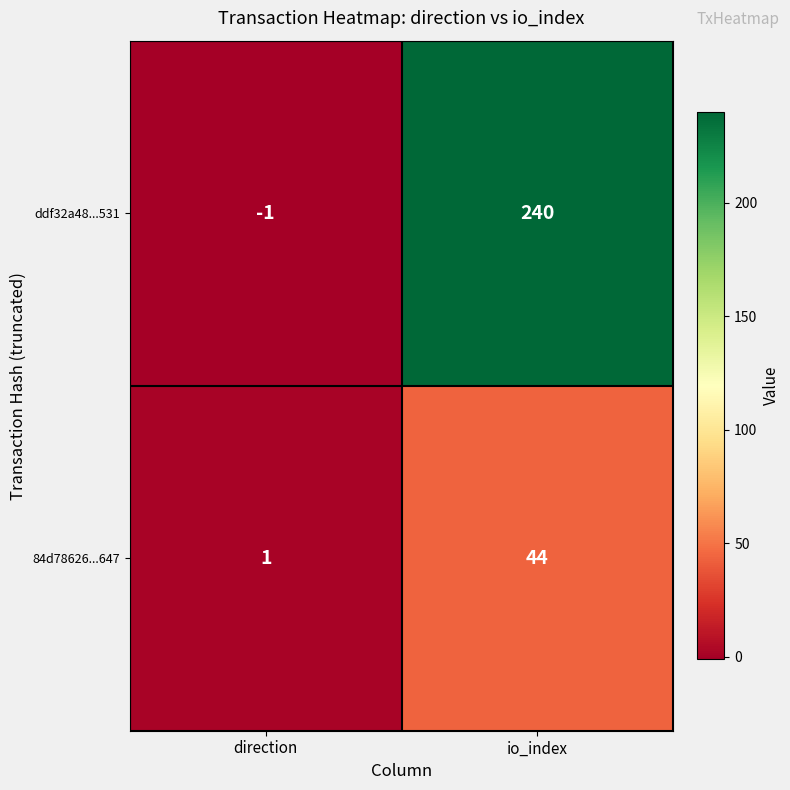

Which series has the largest total across all categories?

ddf32a48...531